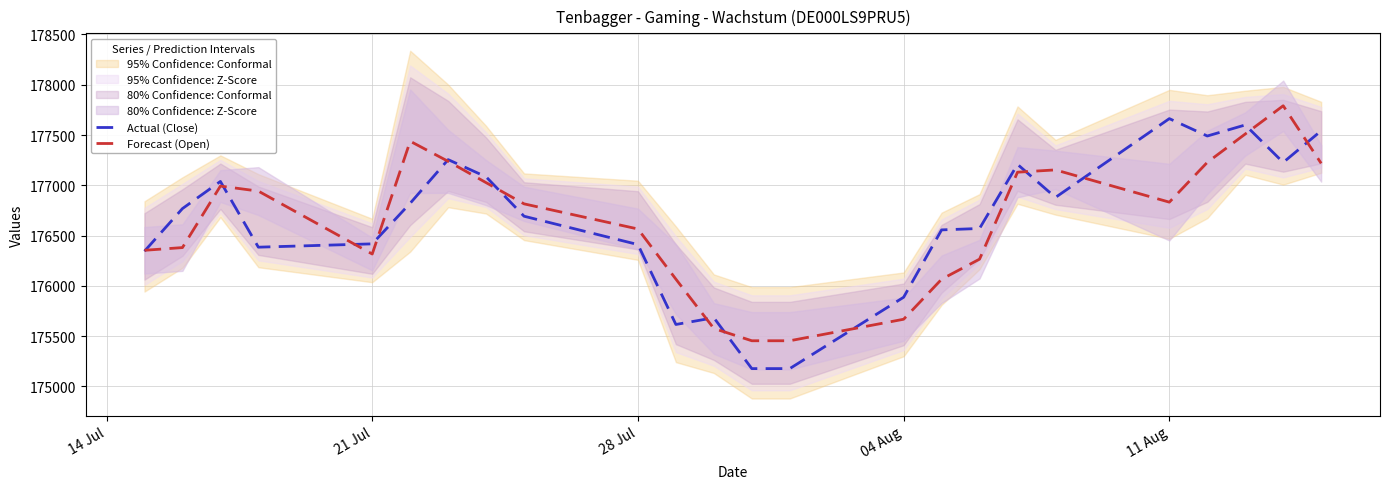

At how many categories does at least one series exceed 175812?

21